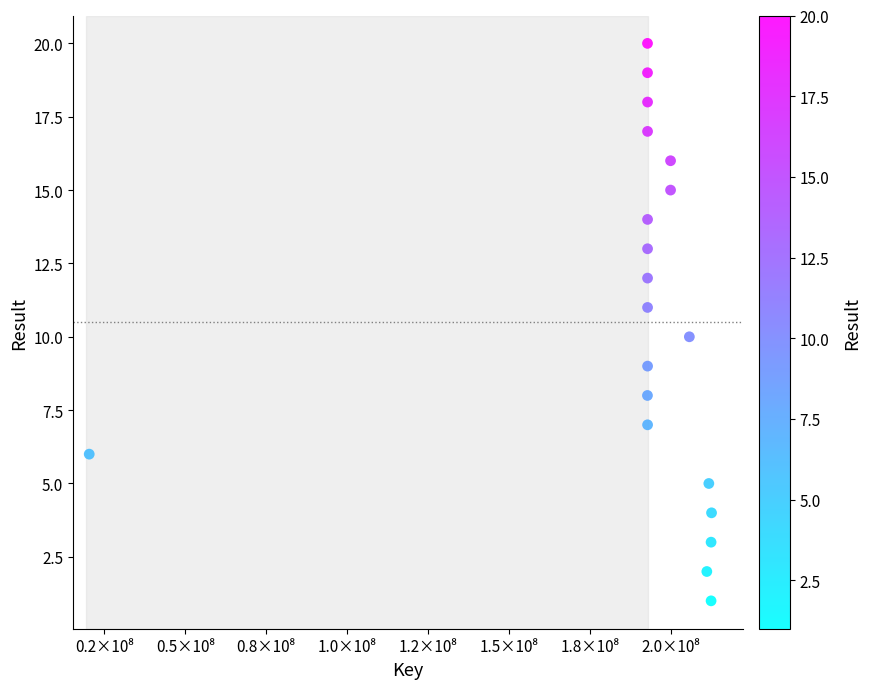

What is the range of Y values (max minus min)?

19